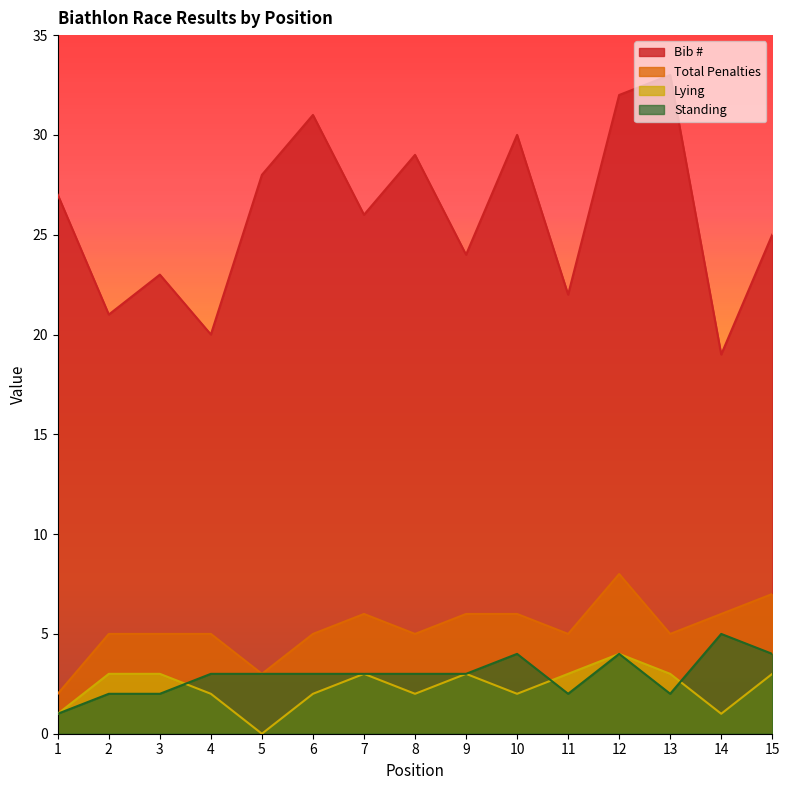

List the labels in order of Lying value, smallest first.

5, 1, 14, 4, 6, 8, 10, 2, 3, 7, 9, 11, 13, 15, 12